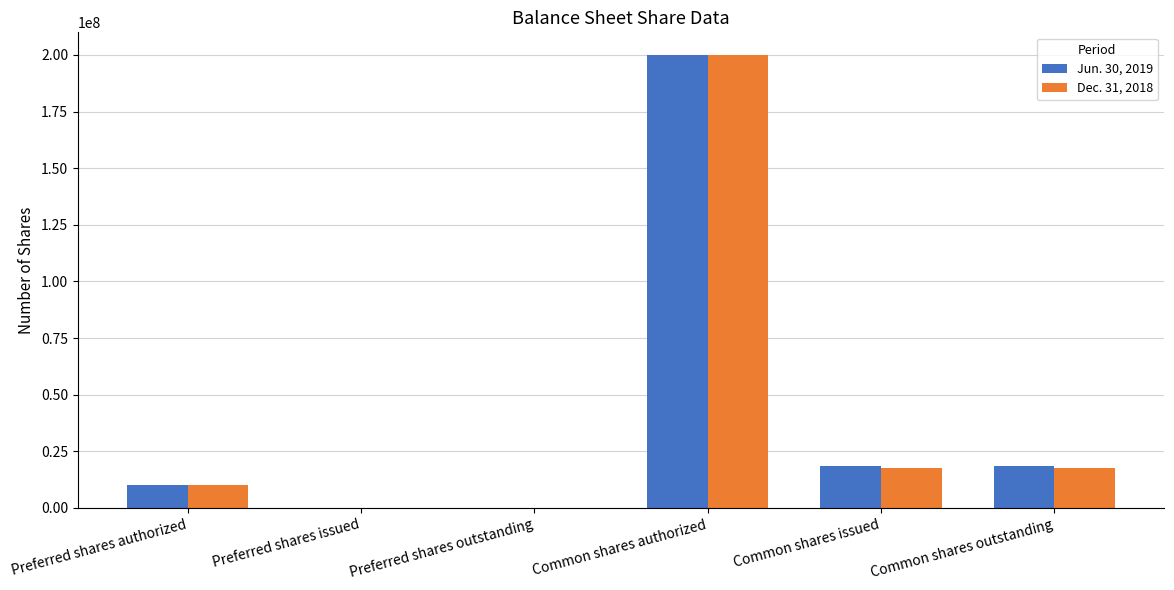

The Jun. 30, 2019 series shows 0 at Preferred shares issued. True or false?

True